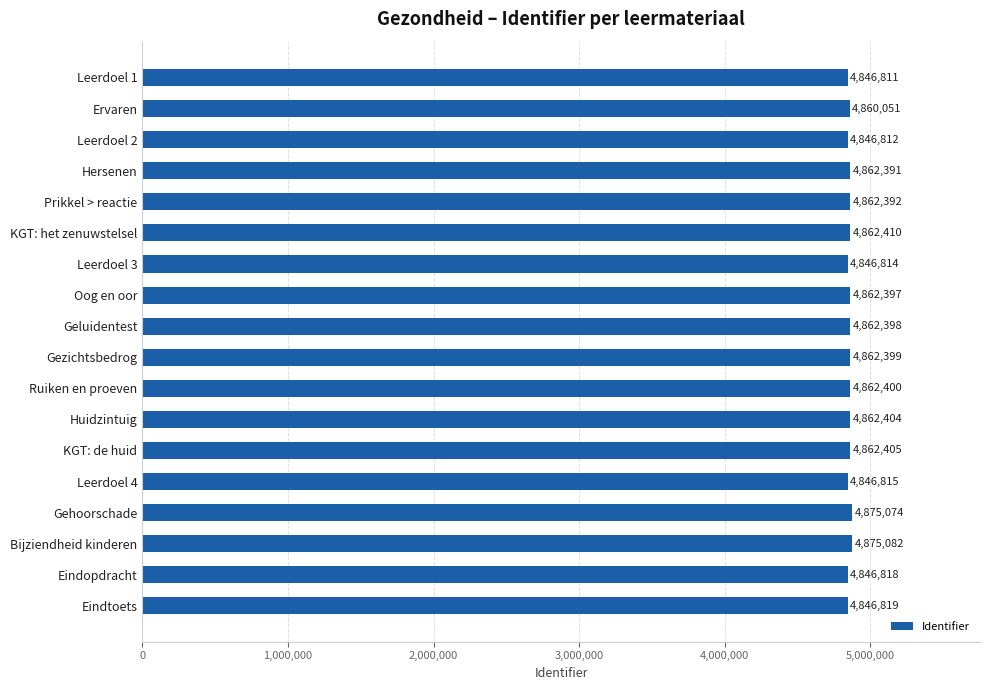

What is the label of the 13th bar from the bottom?

KGT: het zenuwstelsel